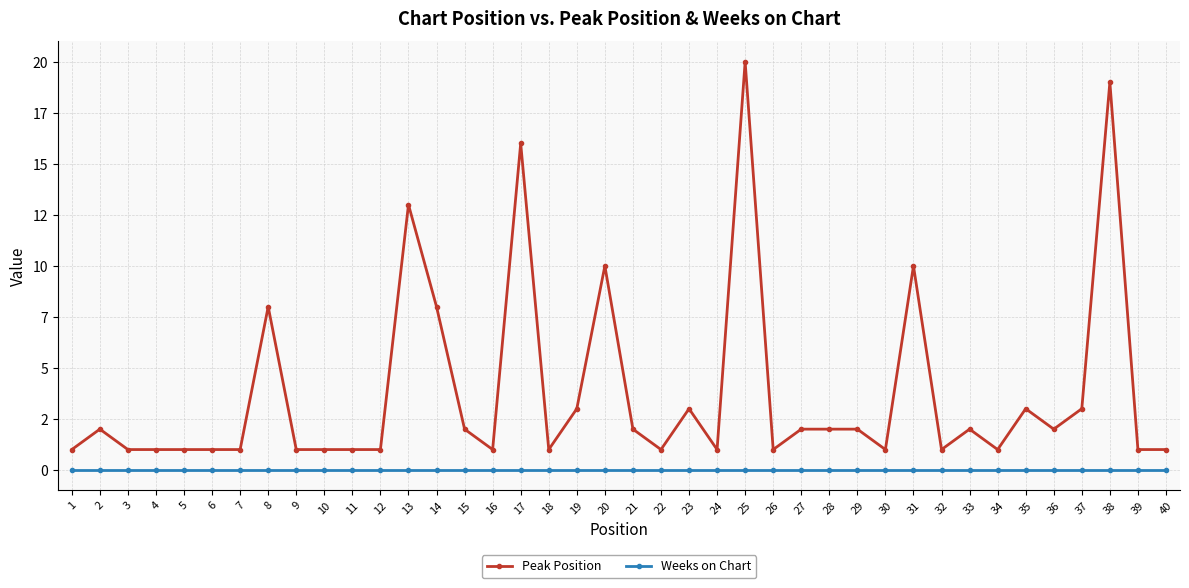

What are all the series names shown in the legend?

Peak Position, Weeks on Chart